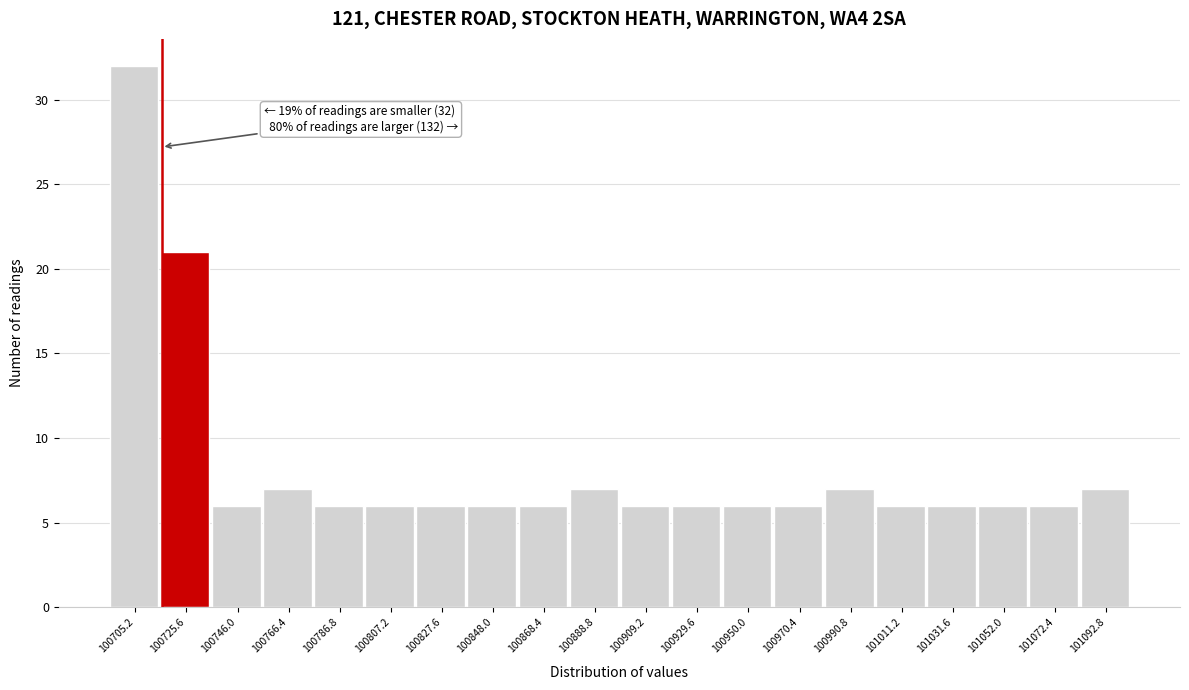

Which range on the x-axis has the tallest bar?

100695 to 100715